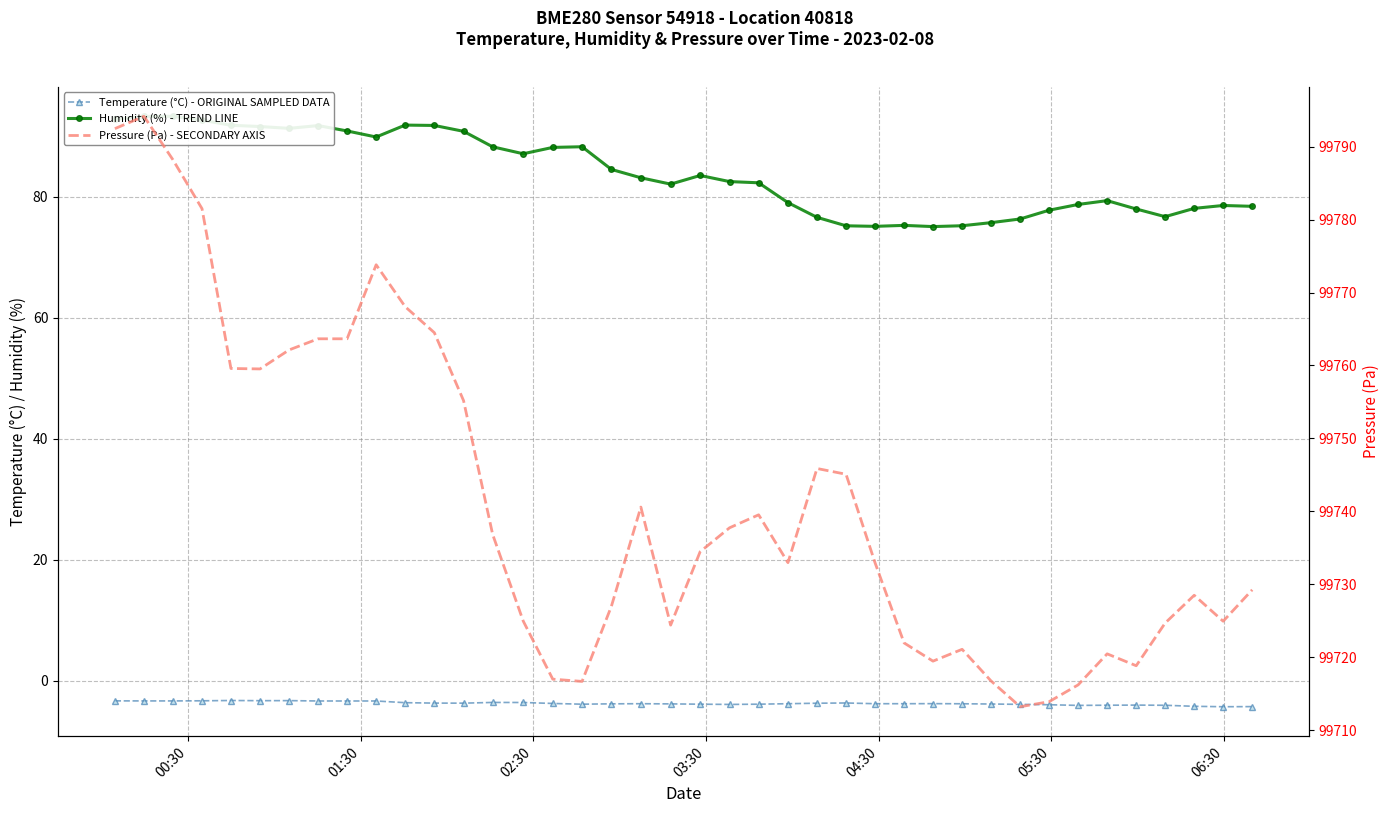

How many lines are shown in the chart?

3